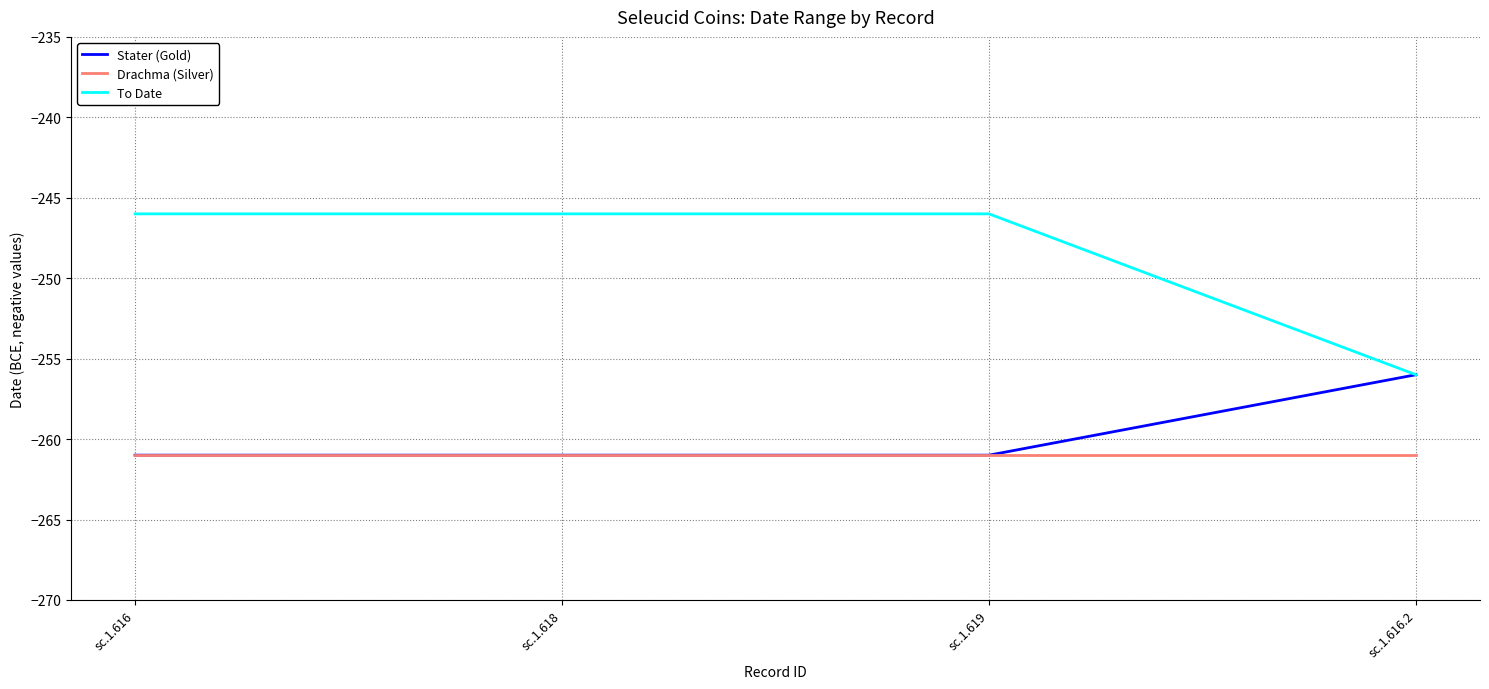

At which label is Stater (Gold) closest to -258?

sc.1.616.2